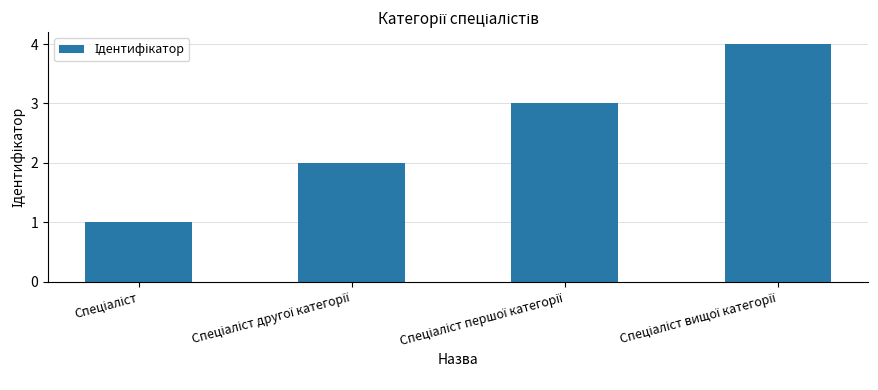

Count the number of categories in the chart.

4